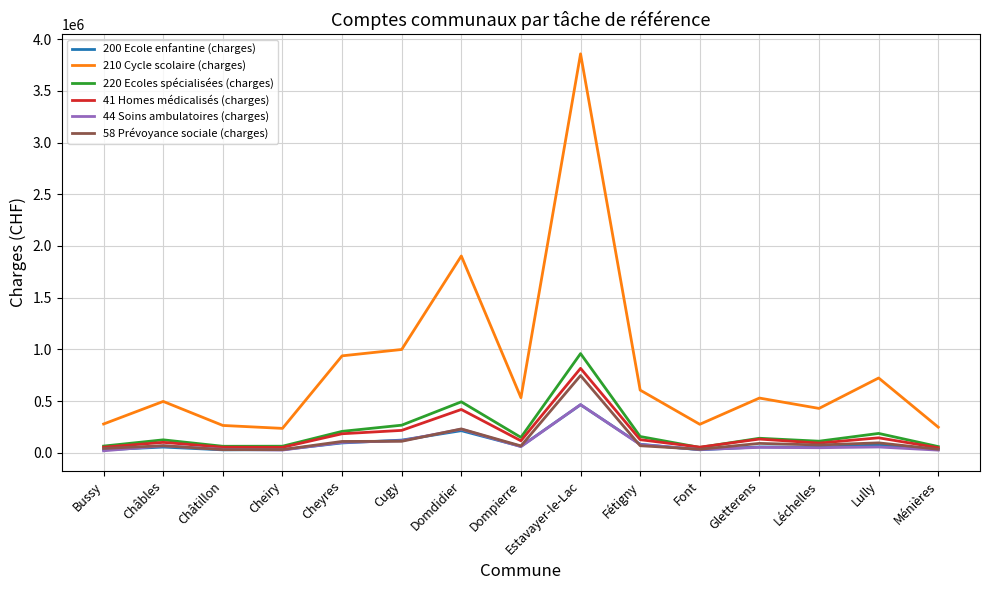

How many lines are shown in the chart?

6